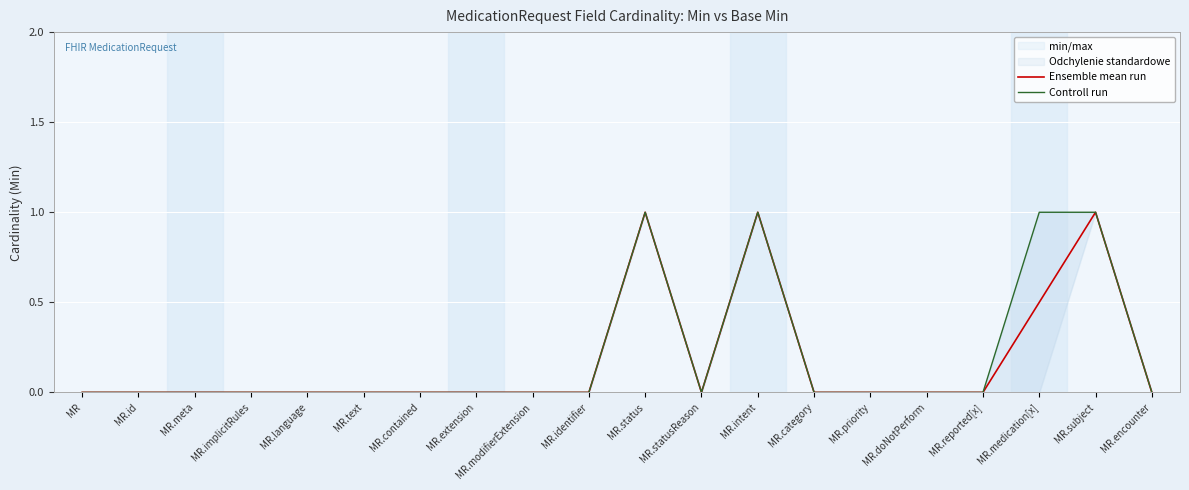

What is the average value of the Controll run series?

0.2